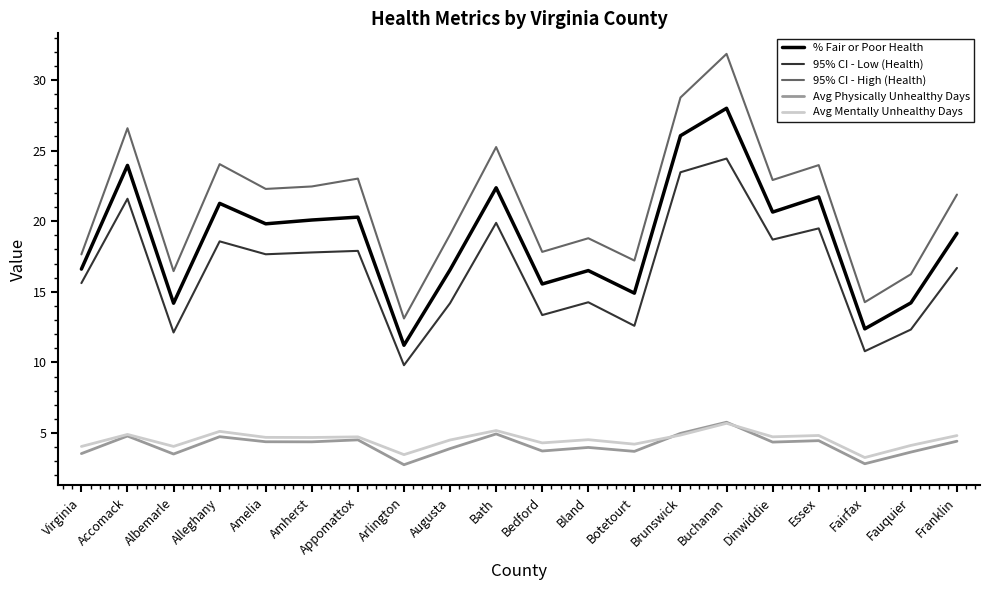

What is the difference between the highest and lowest values at Appomattox?

18.5